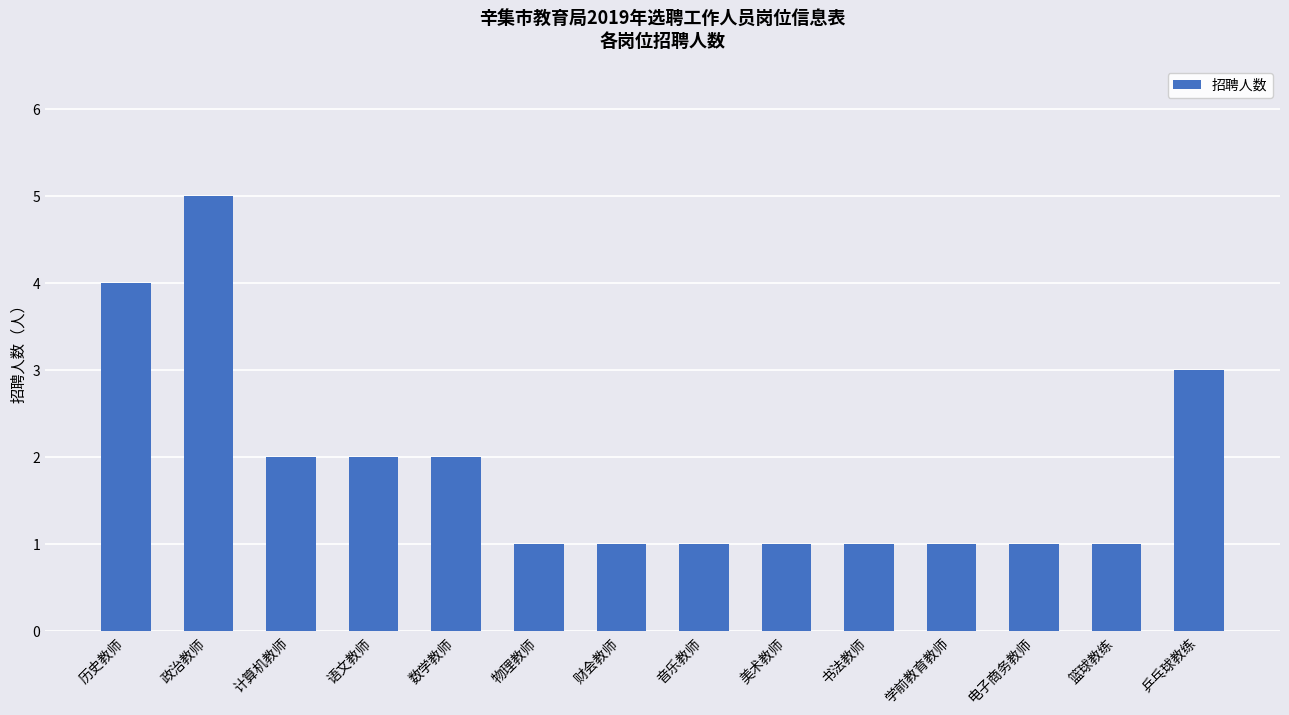

Reading right to left, list all the values displayed in this chart.

乒乓球教练=3	篮球教练=1	电子商务教师=1	学前教育教师=1	书法教师=1	美术教师=1	音乐教师=1	财会教师=1	物理教师=1	数学教师=2	语文教师=2	计算机教师=2	政治教师=5	历史教师=4